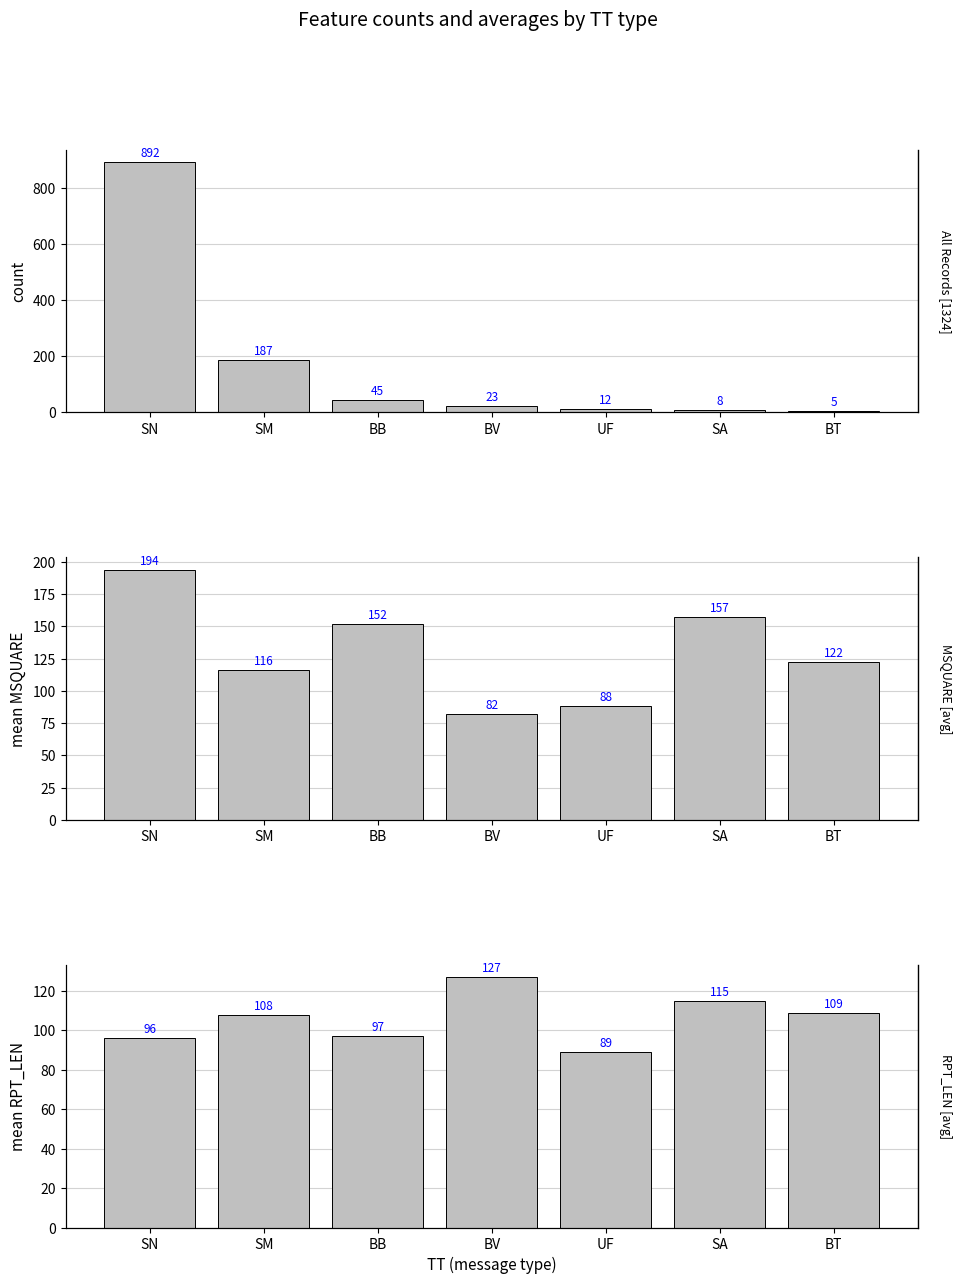

What is the difference between the MSQUARE [avg] values at UF and SA?

69